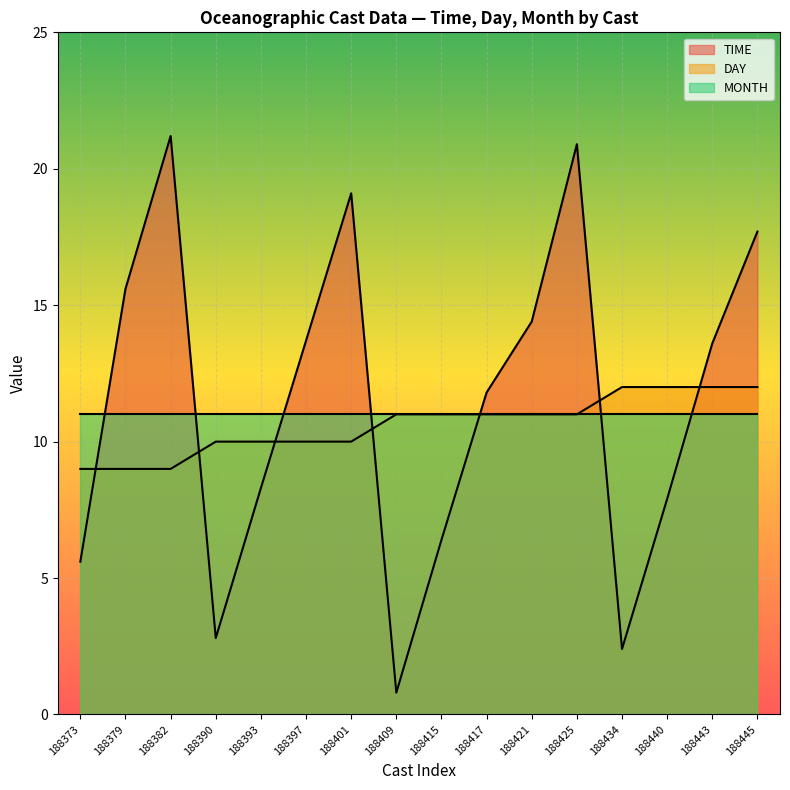

How many values in the TIME series exceed 13?

8